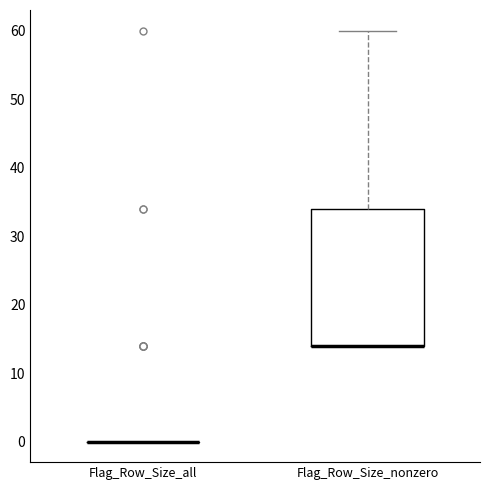

Where is the lower edge of the box for Flag_Row_Size_nonzero on the y-axis? The values are not printed on the chart, so give them approximately, as read against the axis.

14